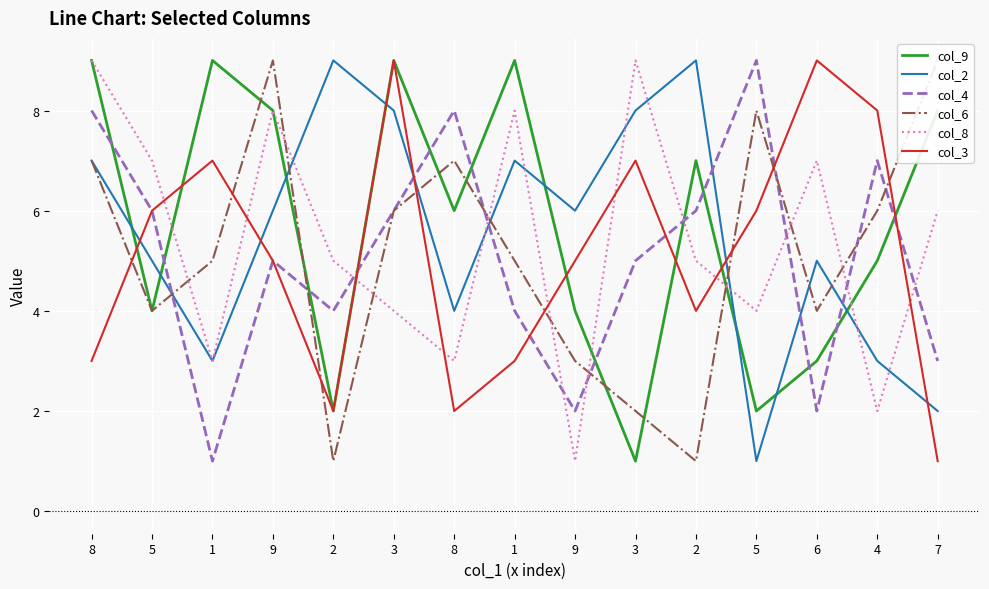

True or false: col_8 has a value of 3 at 1.

True